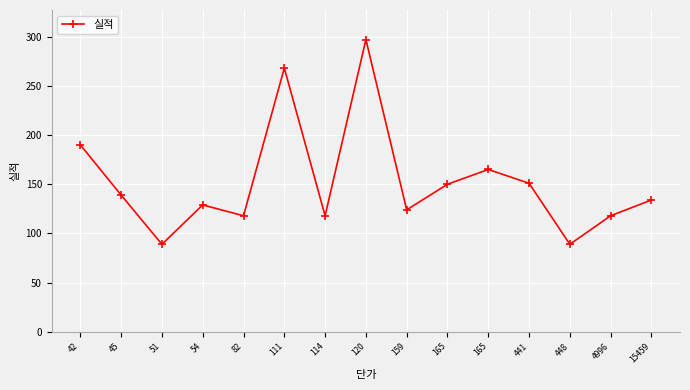

What is the value of the 7th point from the left?

118